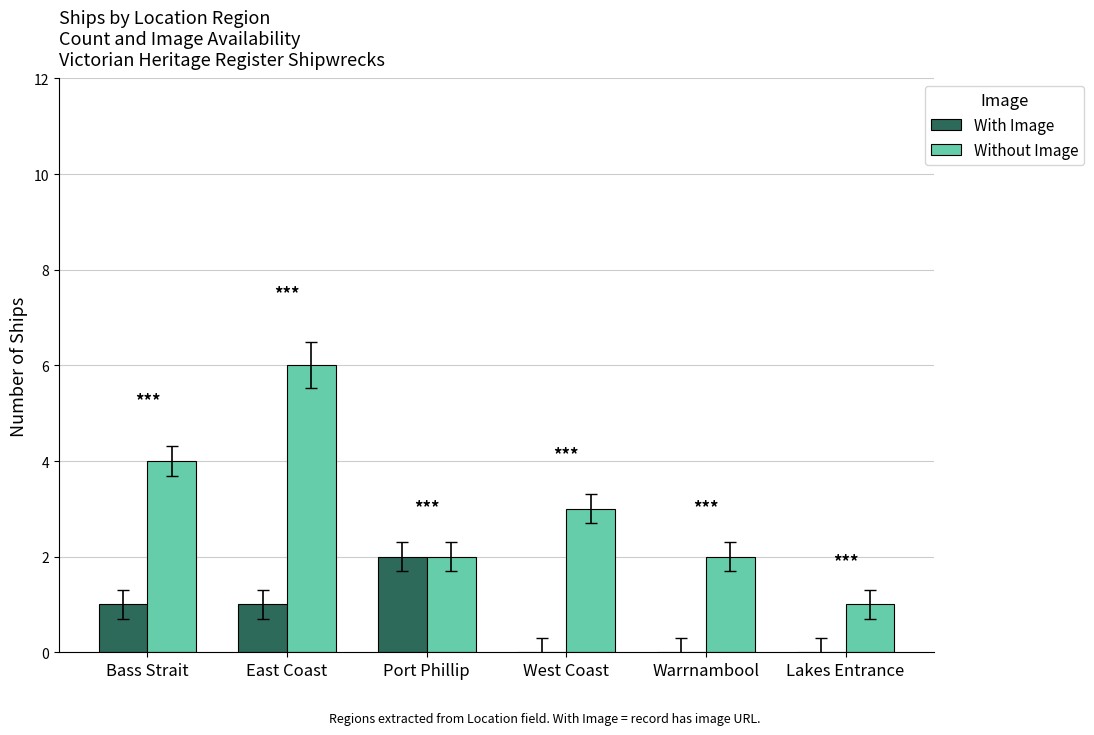

Which category has the highest value in the With Image series?

Port Phillip